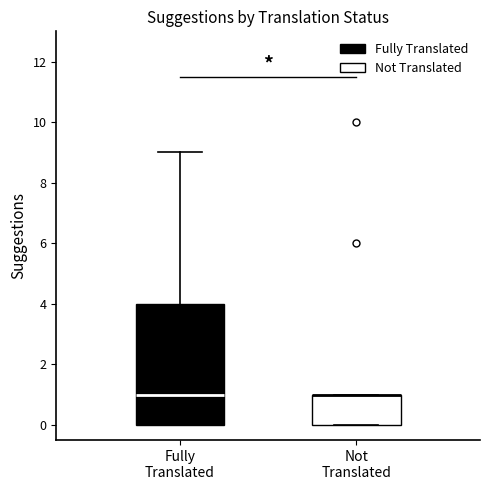

Reading left to right, read every box against the y-axis: the position of its median line, the range the box covers, and the ends of its whiskers. The values are not printed on the chart, so give them approximately, as read against the axis.

Fully Translated: median 1, box 0 to 4, whiskers 0 to 9
Not Translated: median 1 (drawn on the box's upper edge), box 0 to 1, whiskers 0 to 1